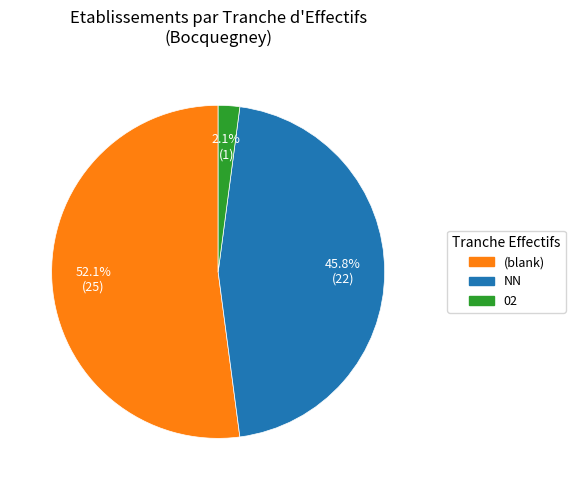

Does any single category account for the majority?

Yes